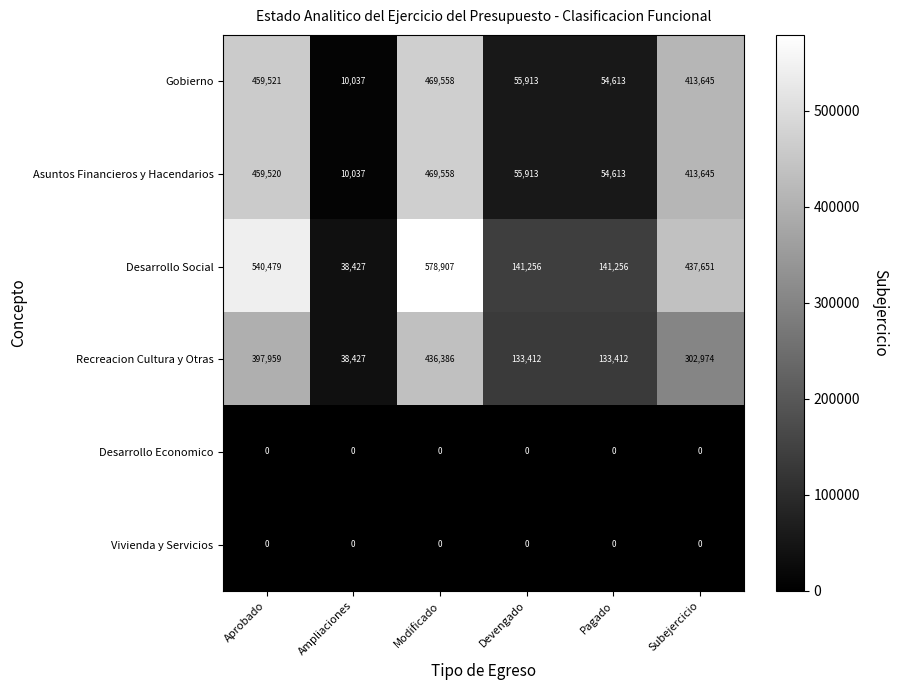

What is the greatest value displayed?

578907